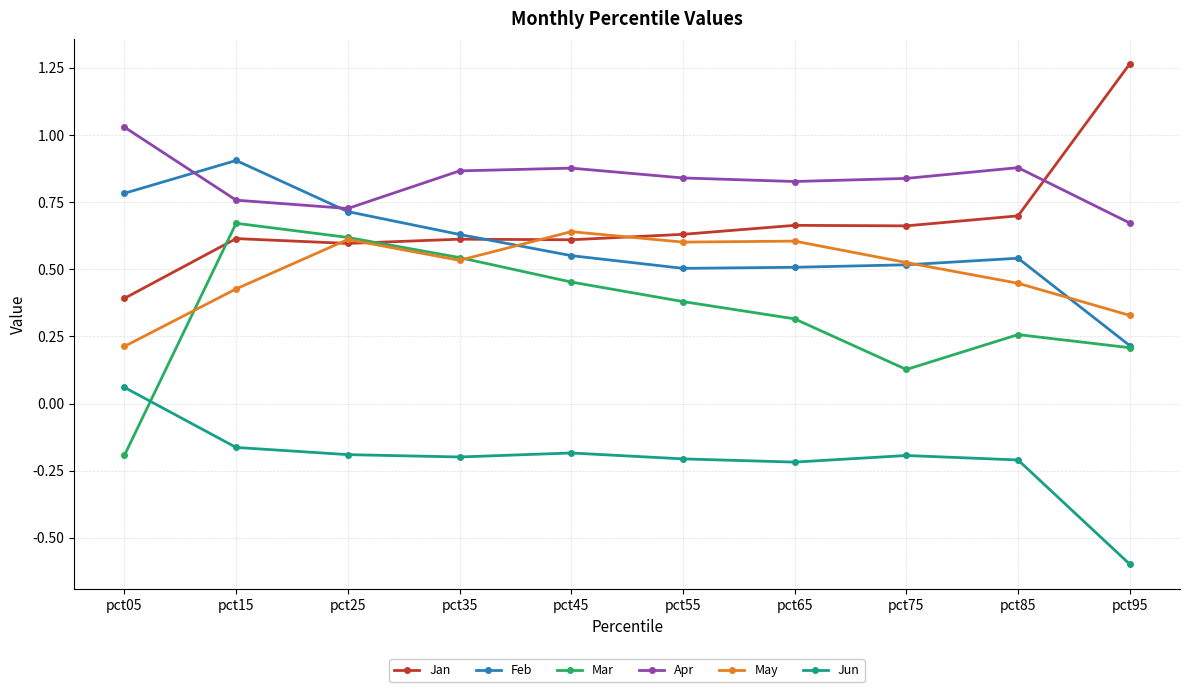

Is the value of Jun at pct45 greater than the value of Feb at pct95?

No